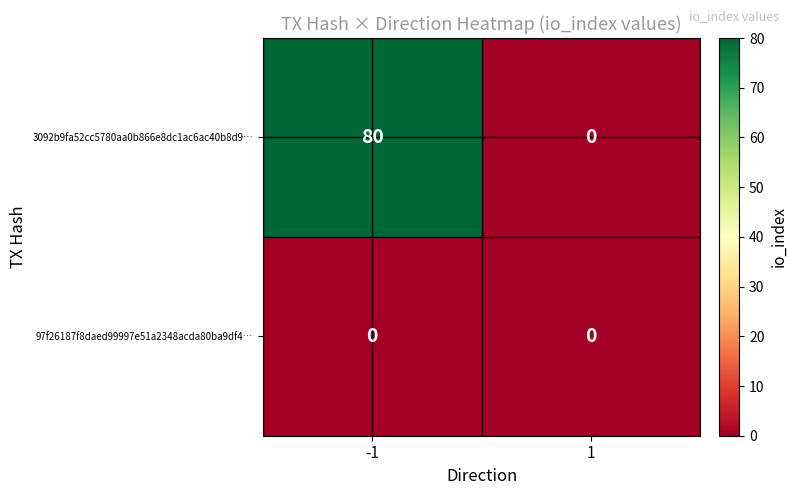

Count the number of data series in this chart.

2